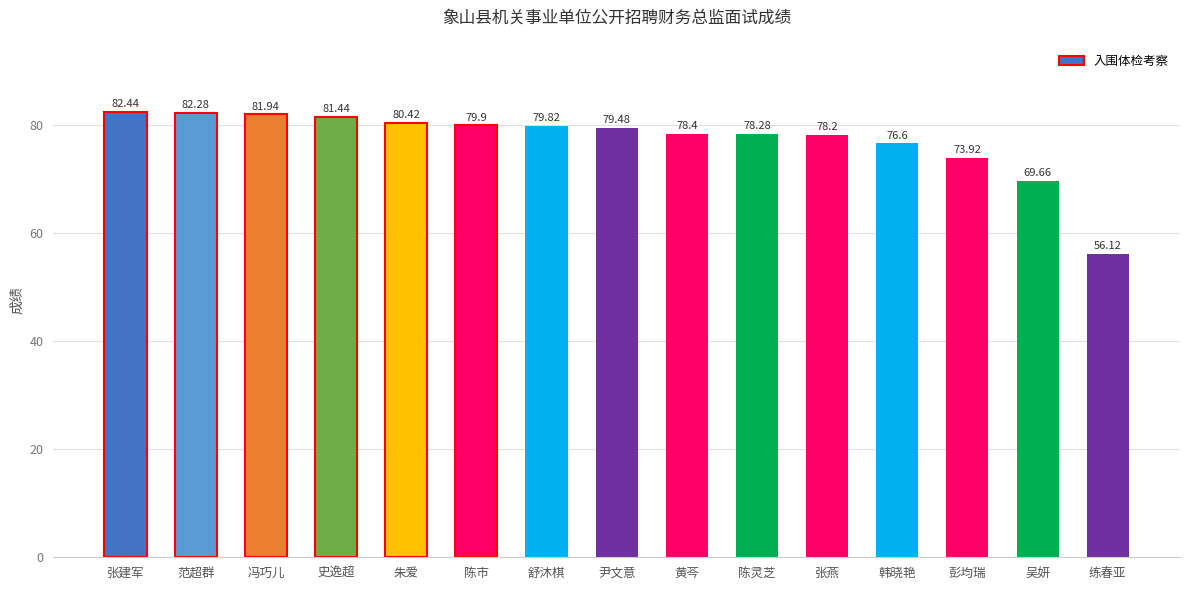

What is the label of the 13th bar from the right?

冯巧儿